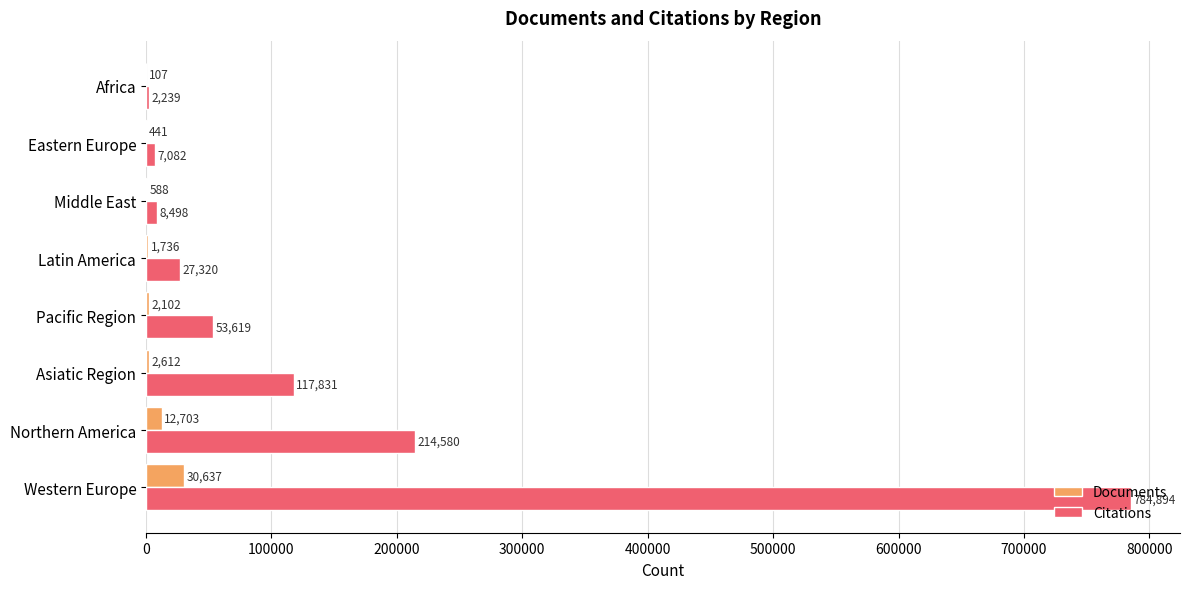

What is the approximate value of Citations at Africa?

2239